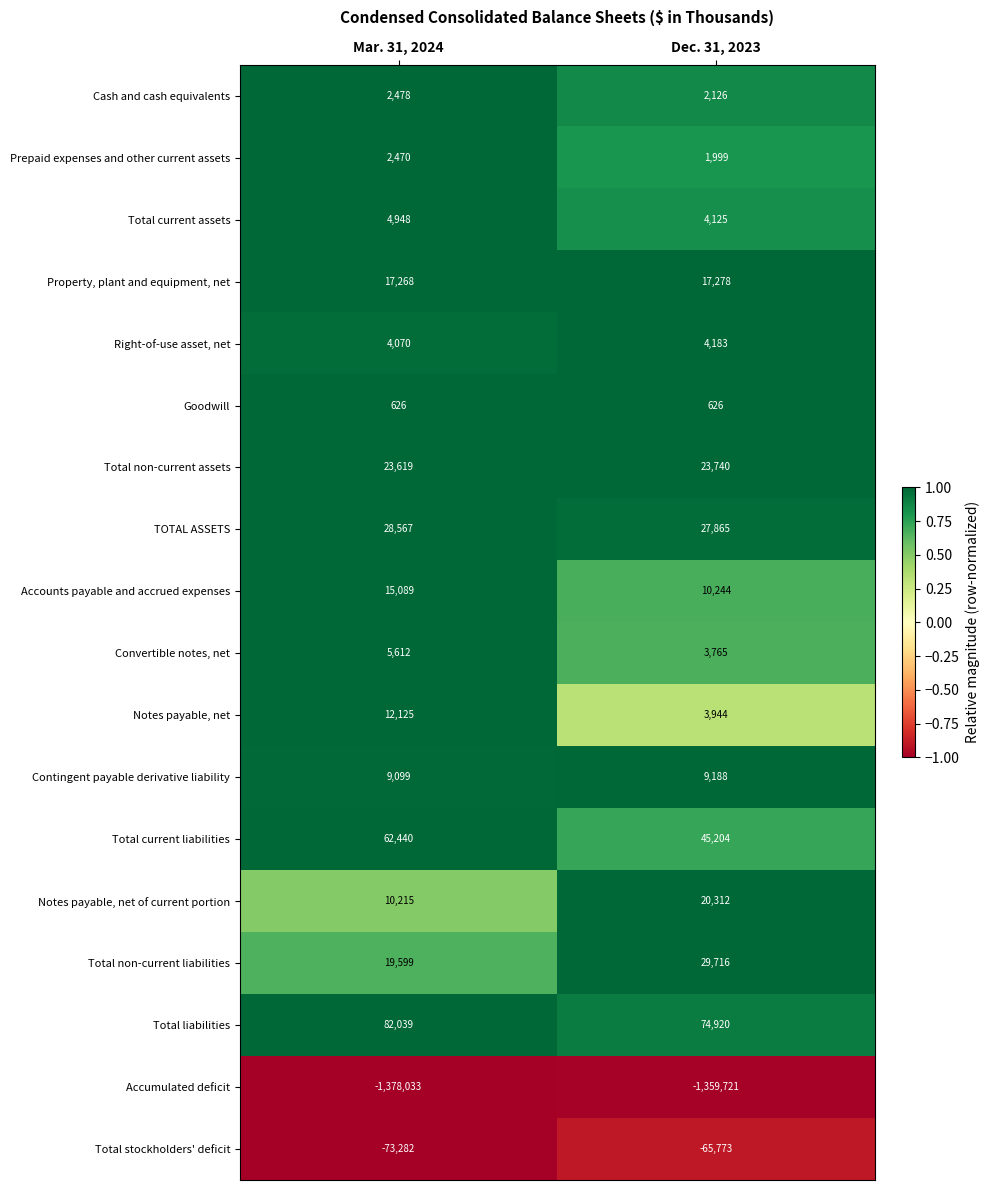

What is the sum of the Right-of-use asset, net values at Mar. 31, 2024 and Dec. 31, 2023?

8253